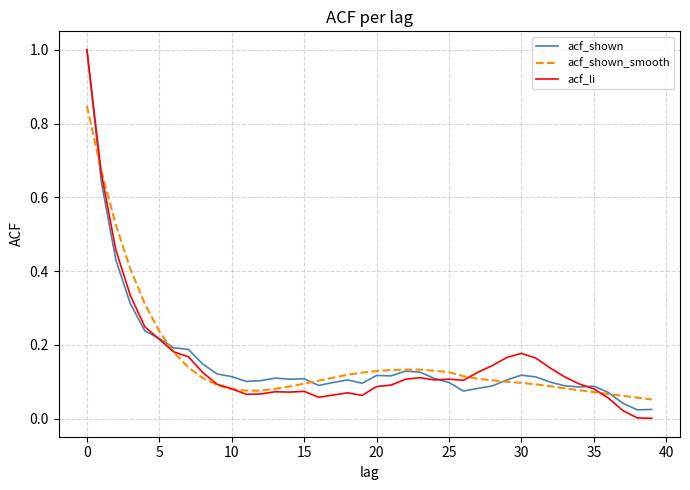

Which series has the widest spread of values?

acf_li